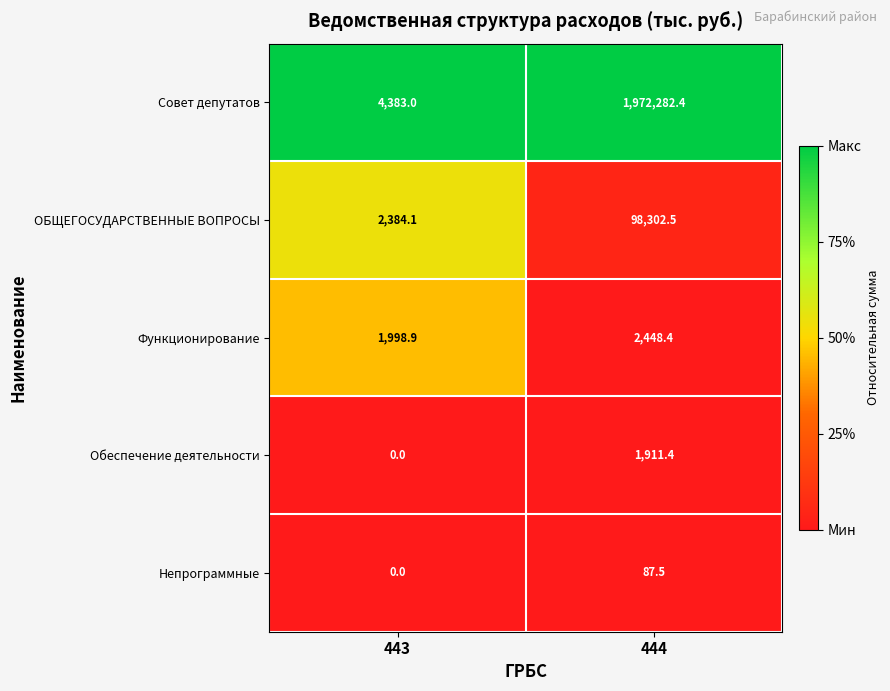

Rank the series by their maximum value, from lowest to highest.

Непрограммные, Обеспечение деятельности, Функционирование, ОБЩЕГОСУДАРСТВЕННЫЕ ВОПРОСЫ, Совет депутатов